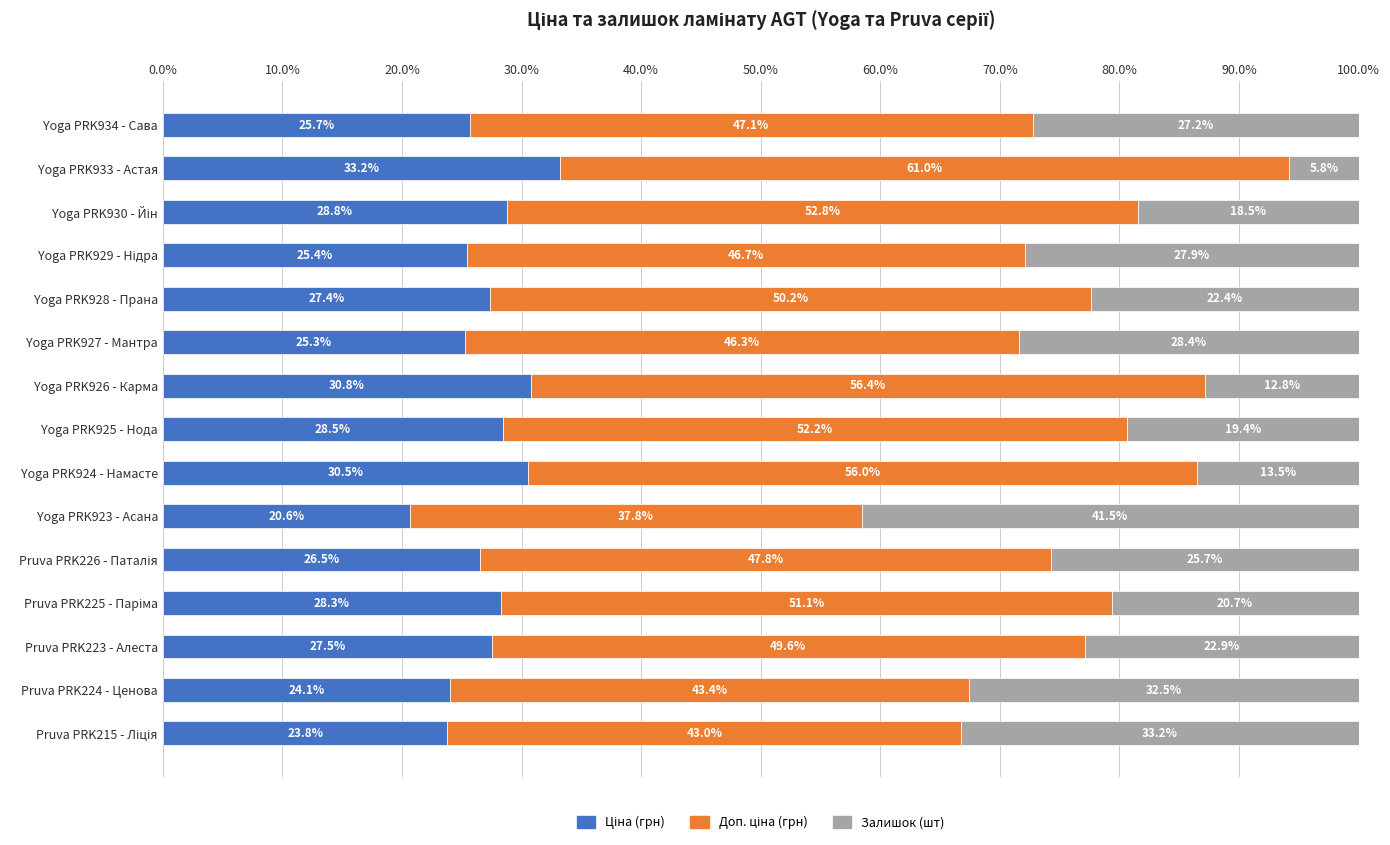

Count the number of categories in the chart.

15